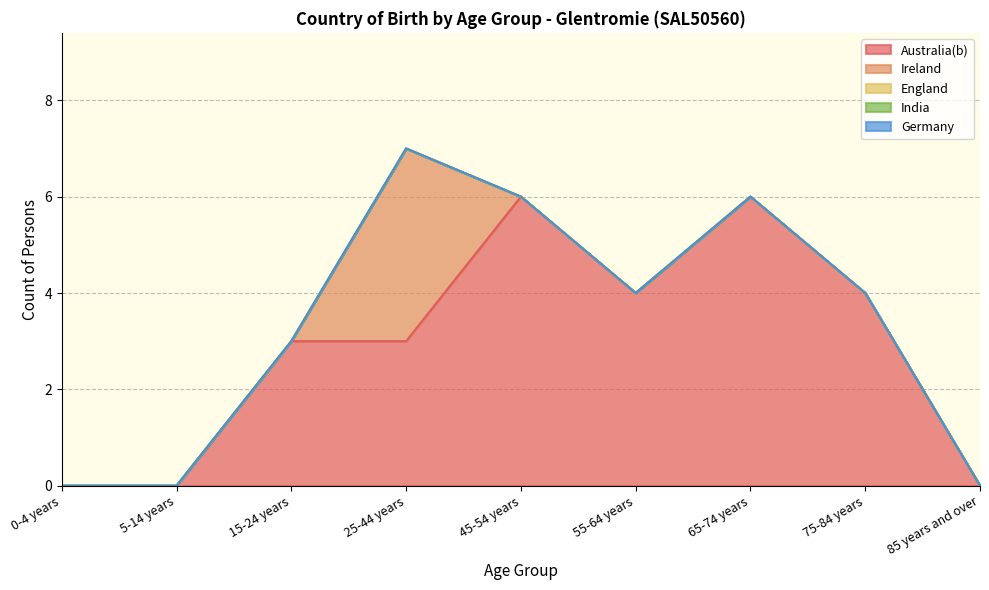

The England series shows 0 at 0-4 years. True or false?

True